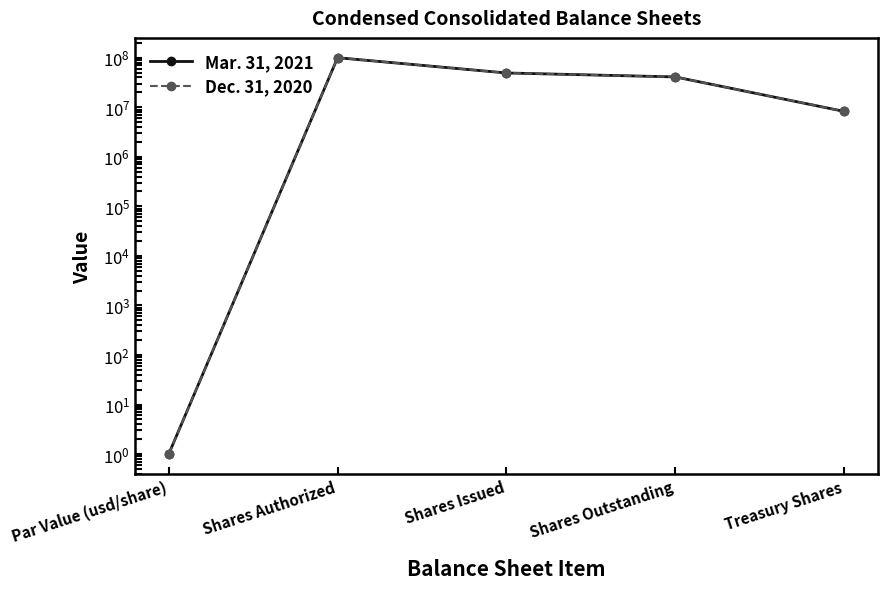

At which label does Mar. 31, 2021 first exceed 40943314?

Shares Authorized